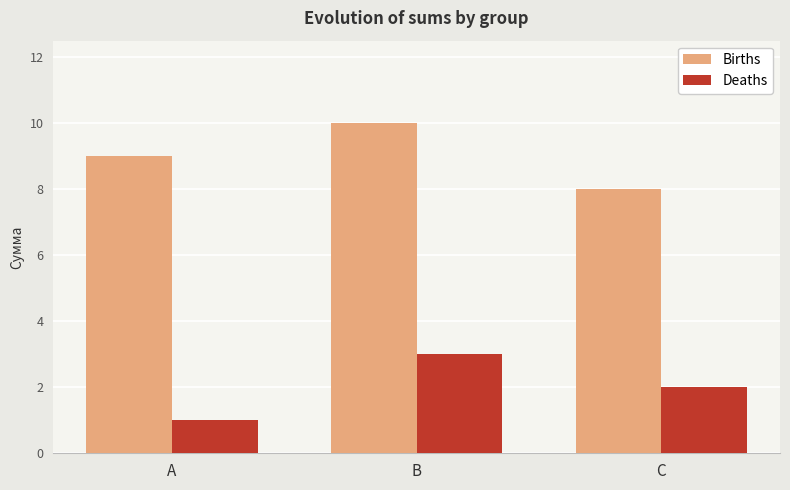

Reading left to right, extract all data points from this chart.

Births: 9	10	8
Deaths: 1	3	2